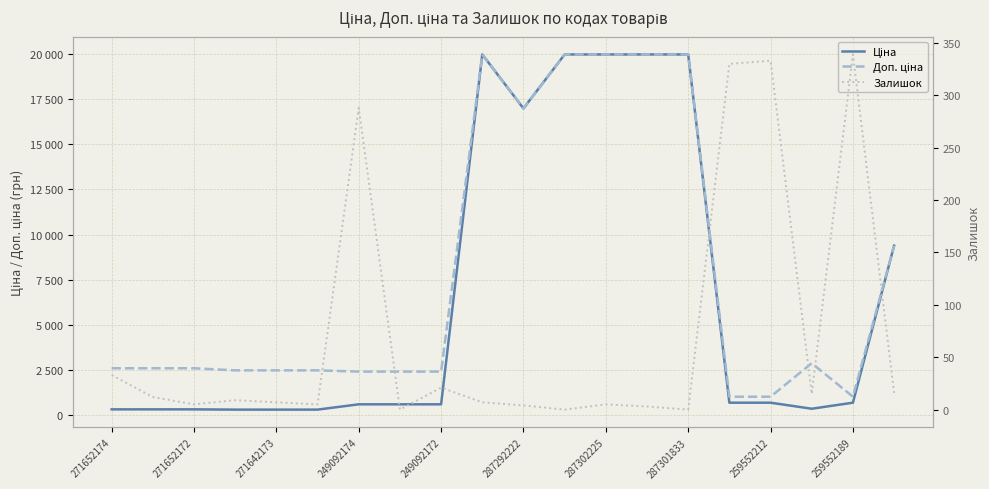

What is the average value of the Залишок series?

71.6